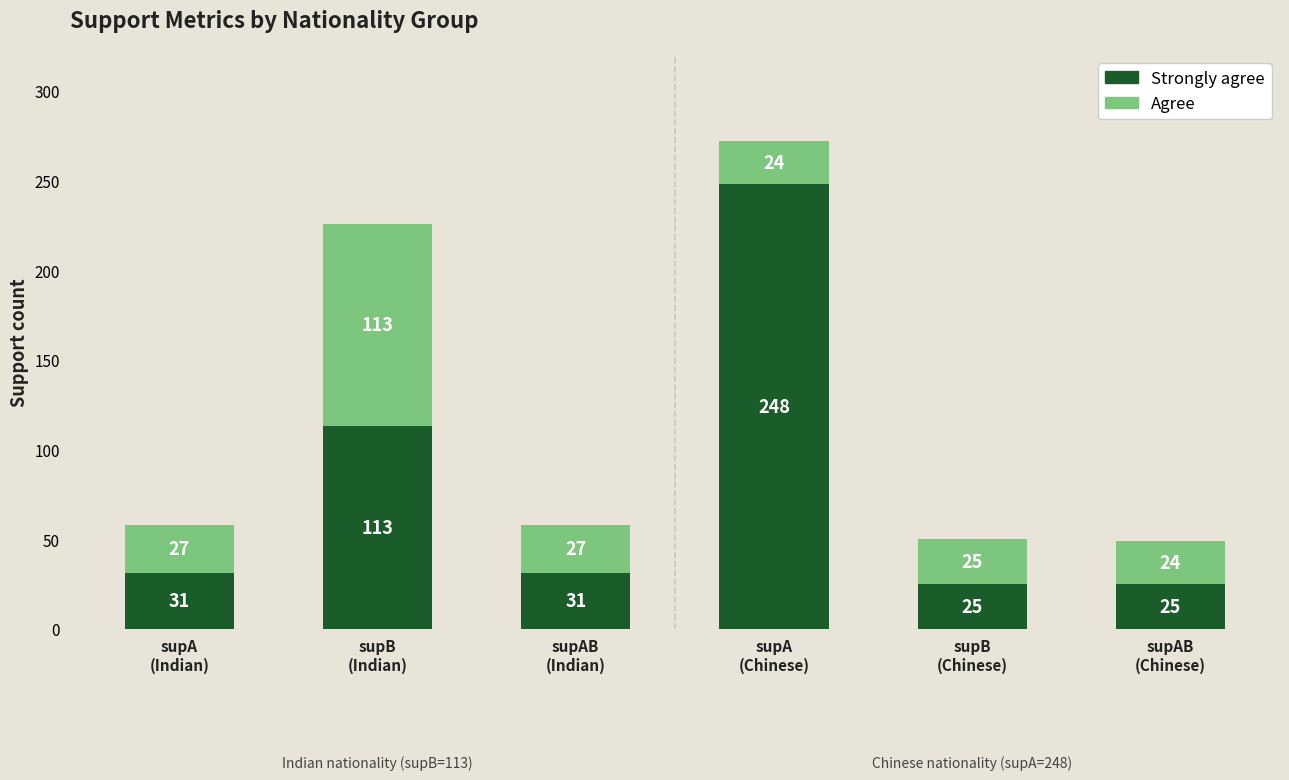

Does the chart contain any negative values?

No